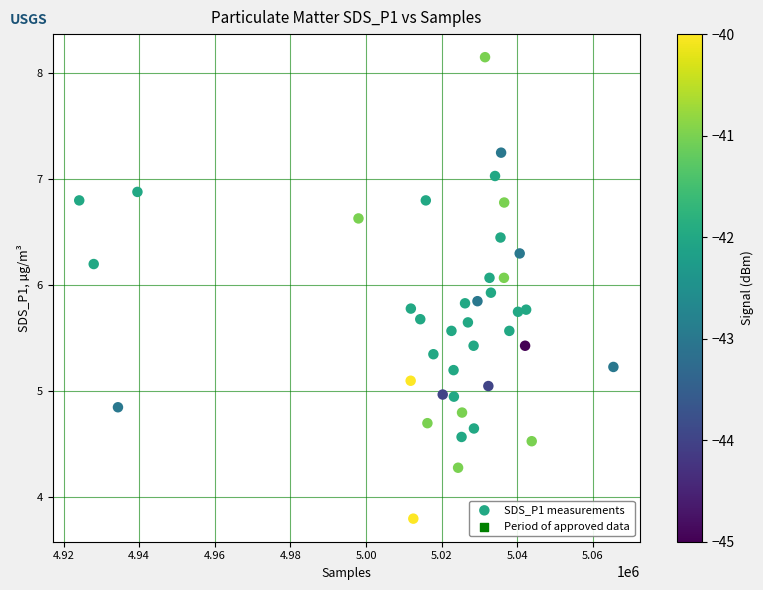

What is the range of X values (max minus min)?

141253.0